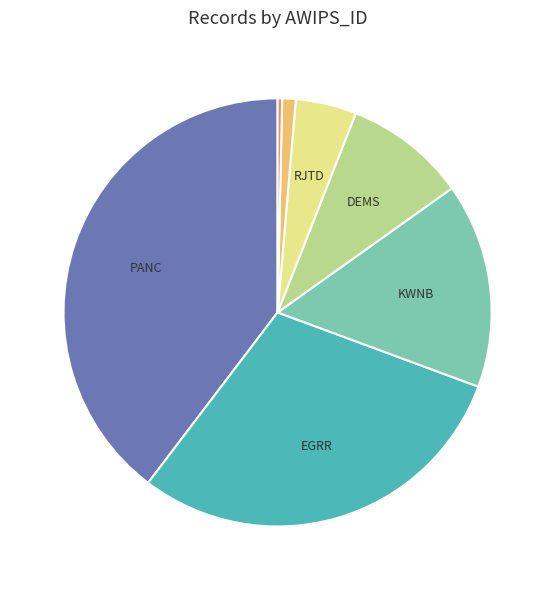

Is there any slice that represents more than half of the pie?

No